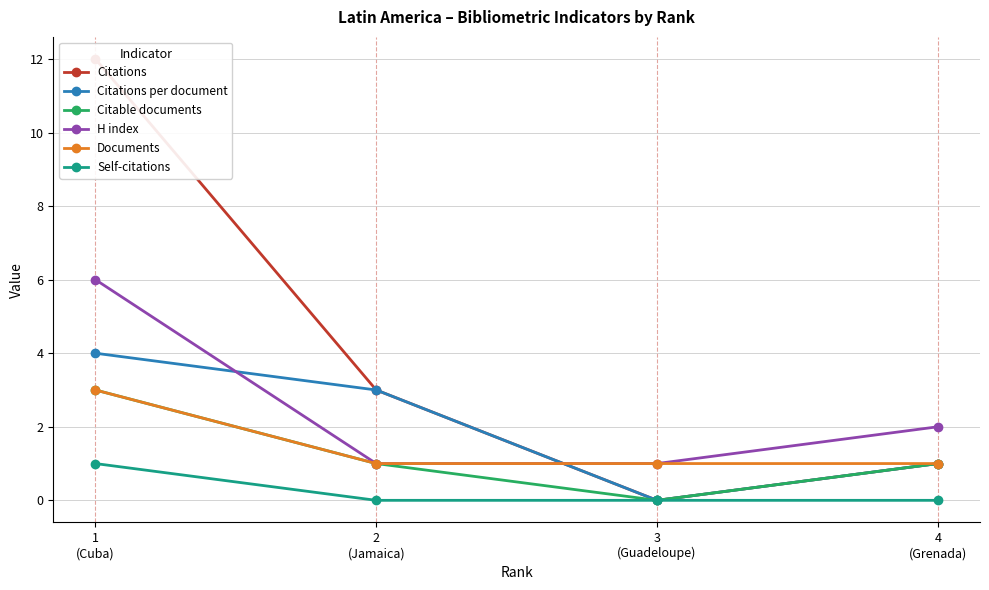

Rank the series at 4
(Grenada) from lowest to highest value.

Self-citations, Citations, Citations per document, Citable documents, Documents, H index